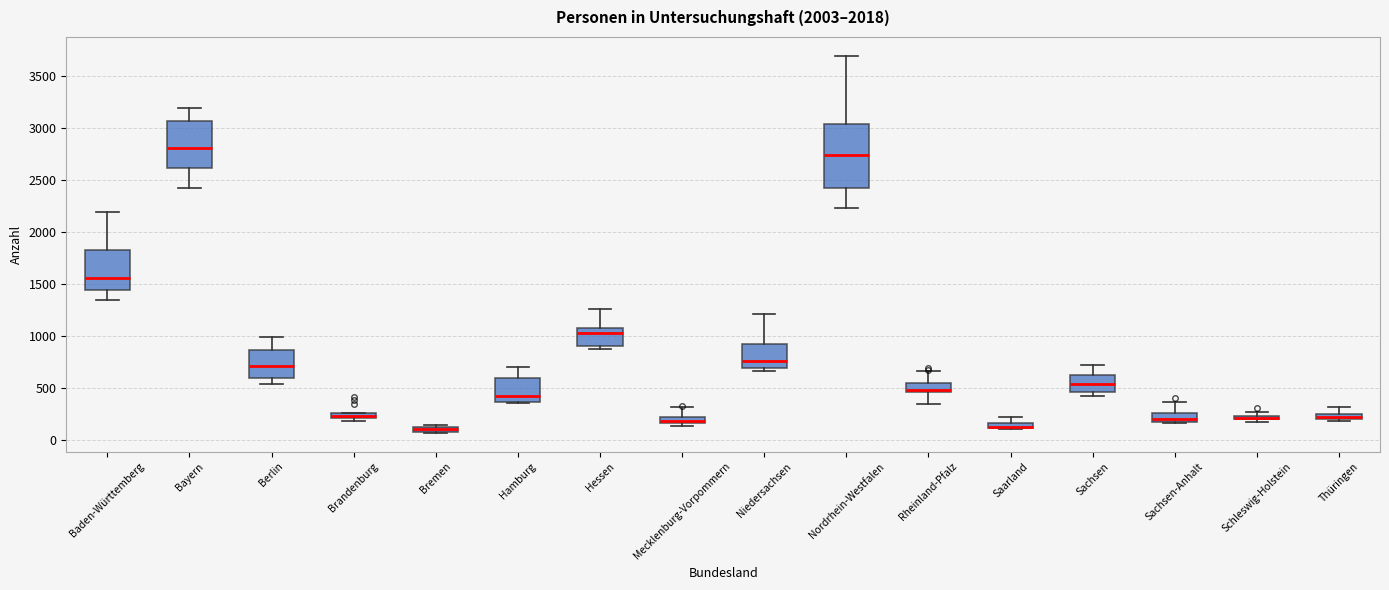

Where does the upper whisker of the box for Thüringen end on the y-axis? The values are not printed on the chart, so give them approximately, as read against the axis.

300